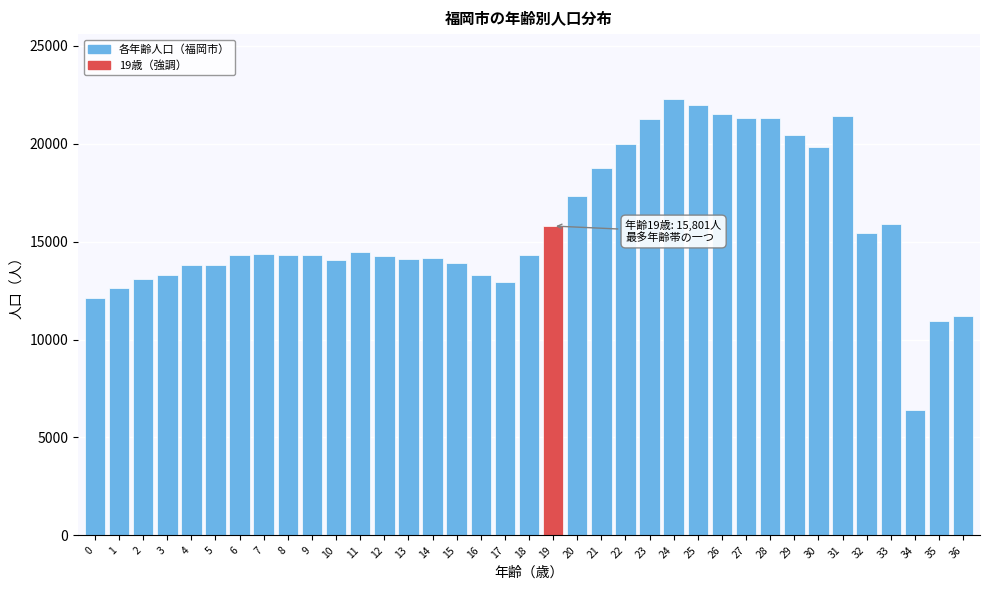

What value does the data have at 26, to the nearest 10?

21540